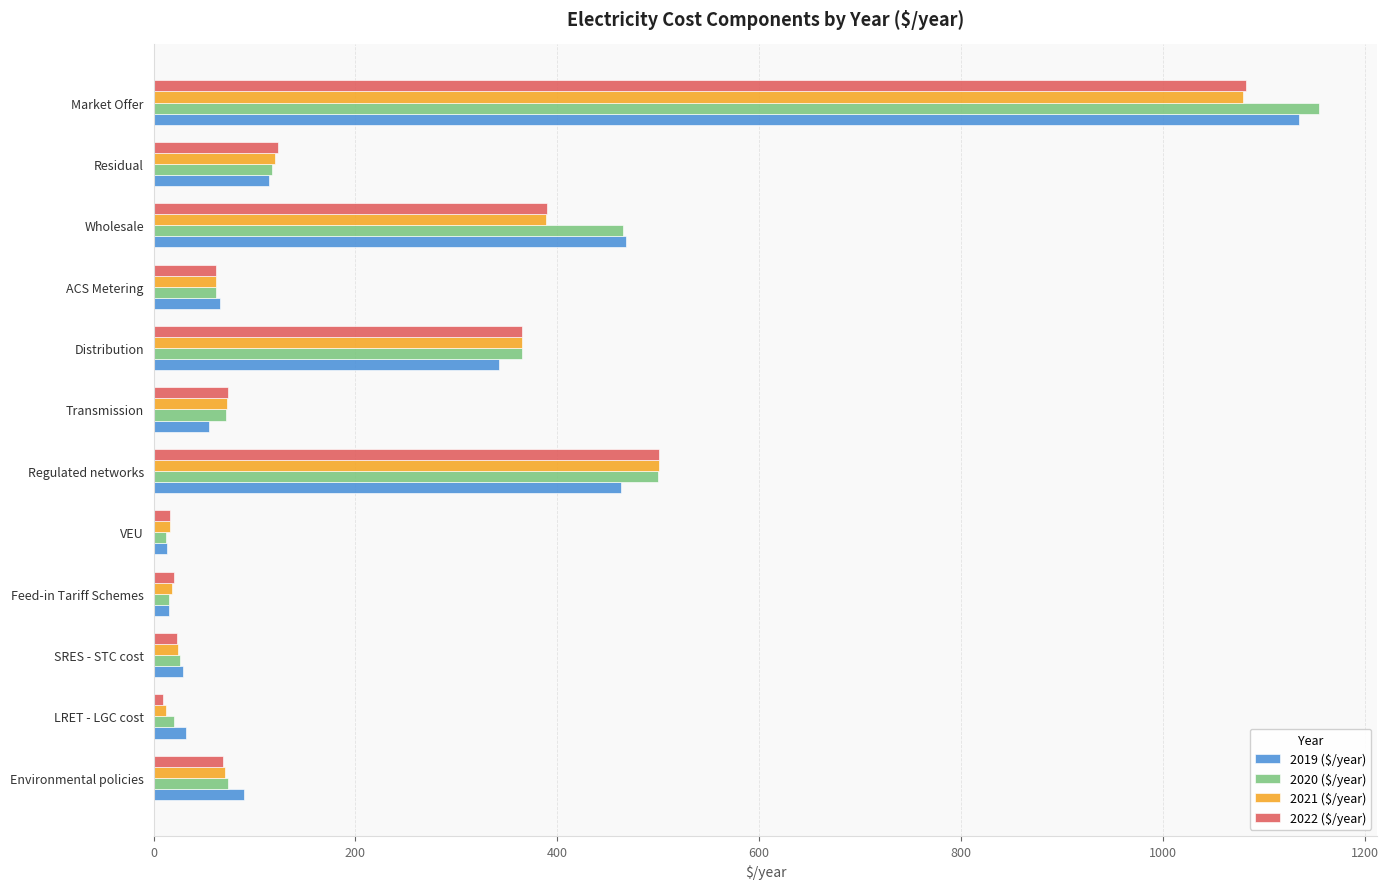

At which label is 2020 ($/year) closest to 583?

Regulated networks